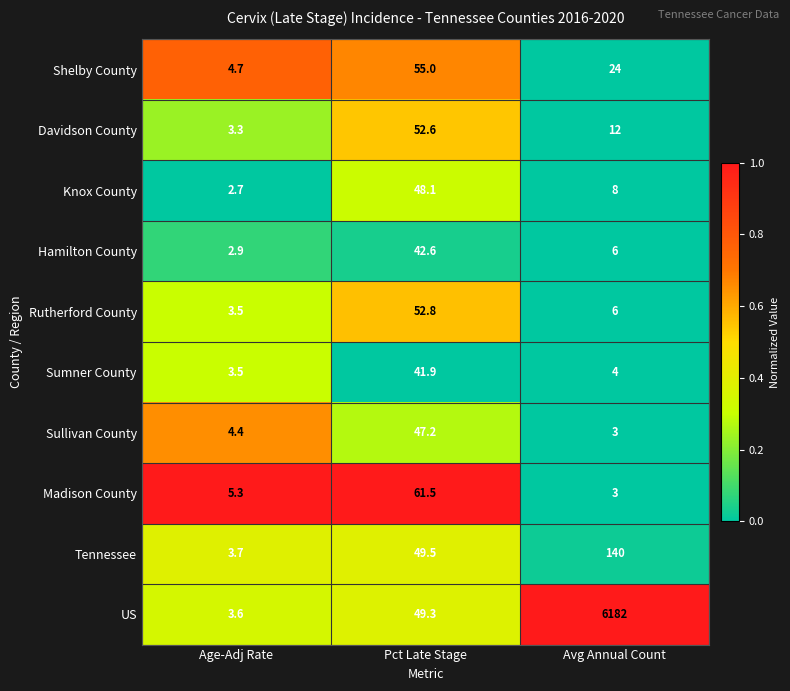

Which label corresponds to the largest value in the chart?

Avg Annual Count